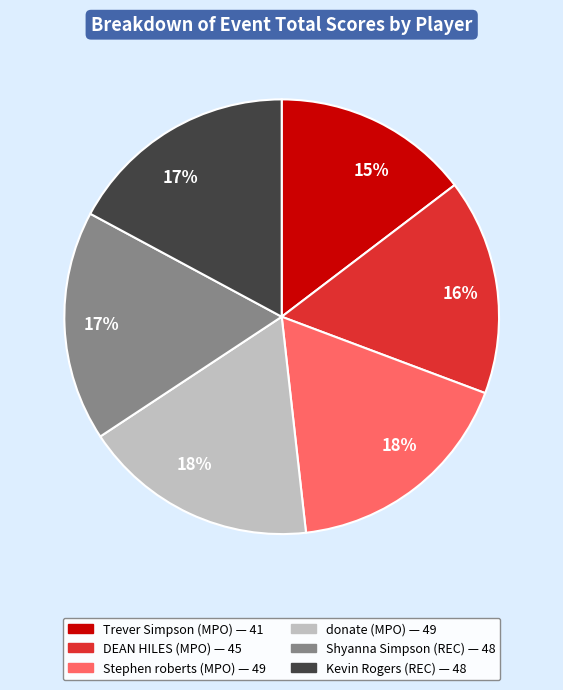

How many slices are in this pie chart?

6